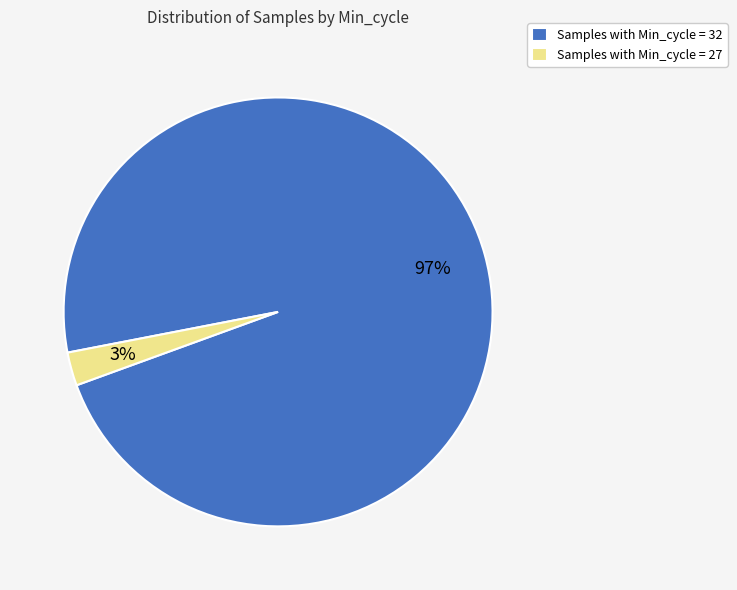

To the nearest percent, what is the average slice percentage?

50%